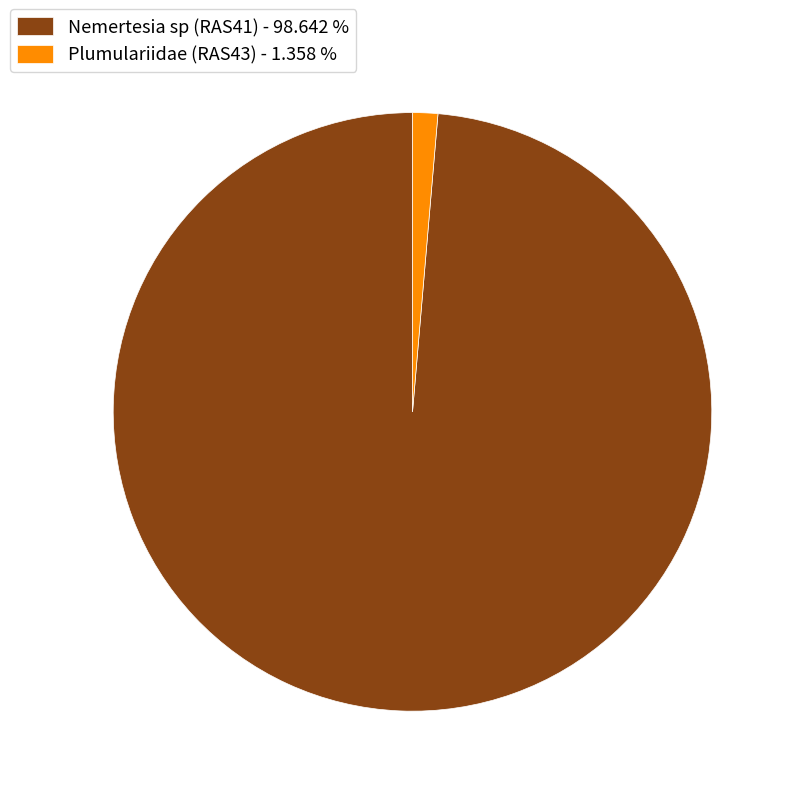

Is the sum of Plumulariidae (RAS43) - 1.358 % and Nemertesia sp (RAS41) - 98.642 % greater than half?

Yes